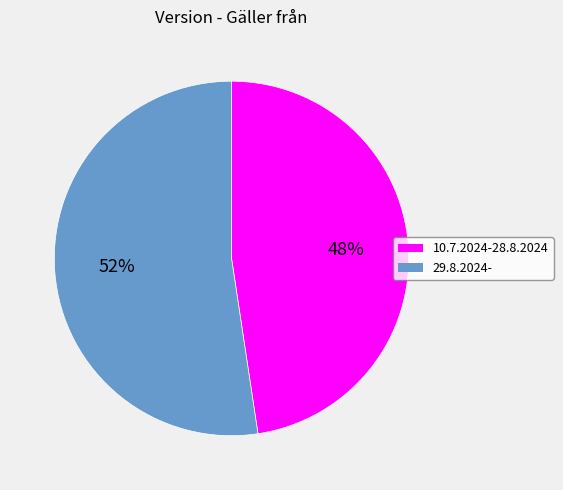

How many segments does this pie chart have?

2